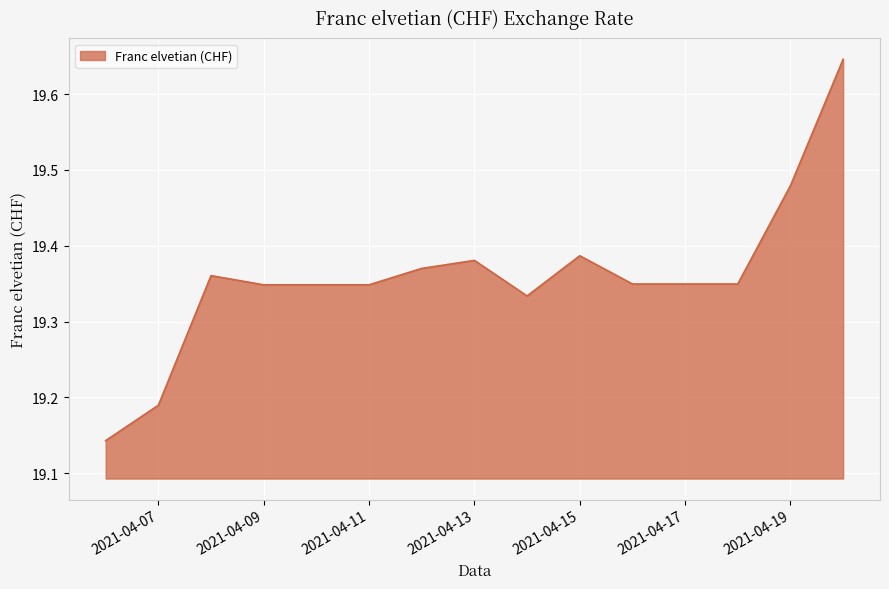

What is the difference between the maximum and minimum values?

0.5